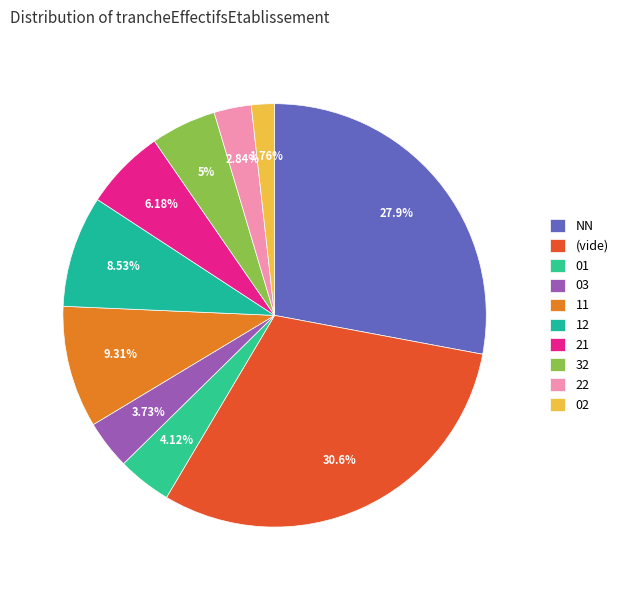

Is there a majority slice in this chart?

No